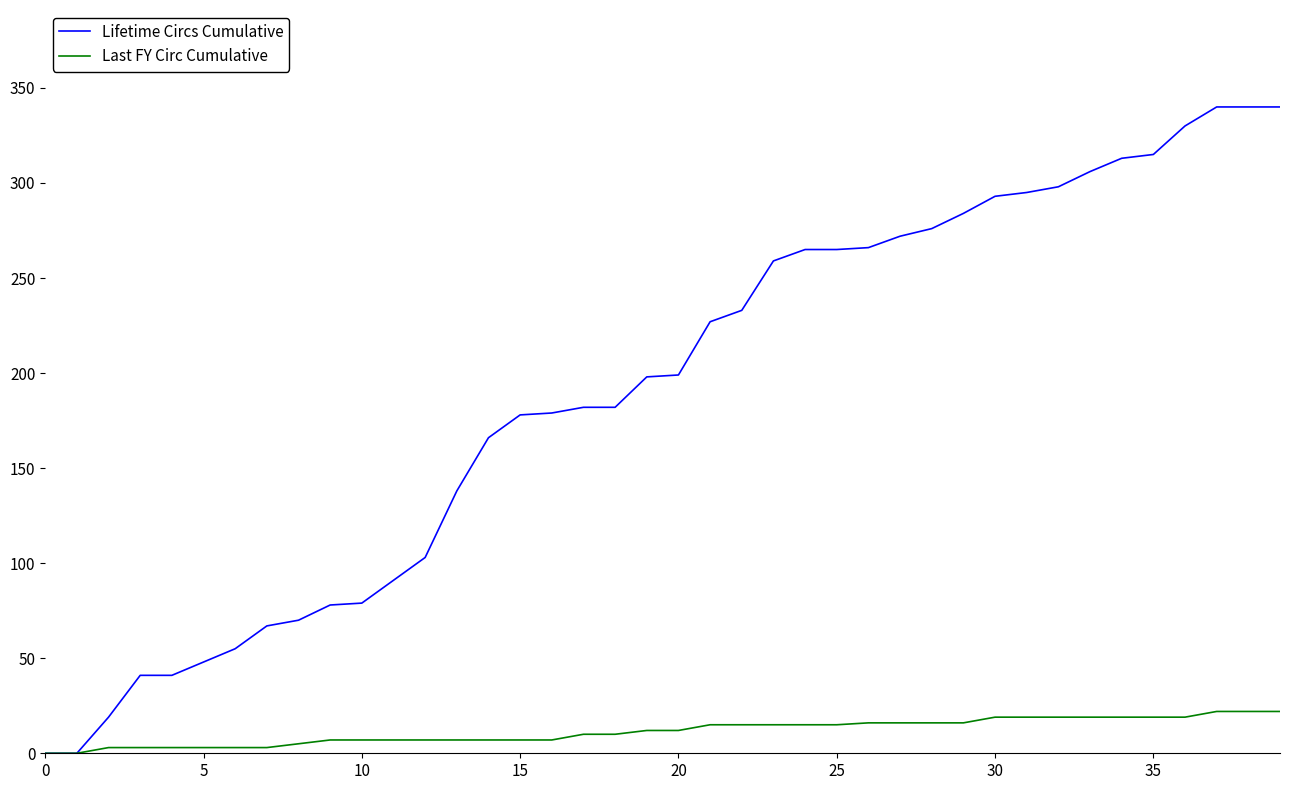

Which series has the largest range (max minus min)?

Lifetime Circs Cumulative